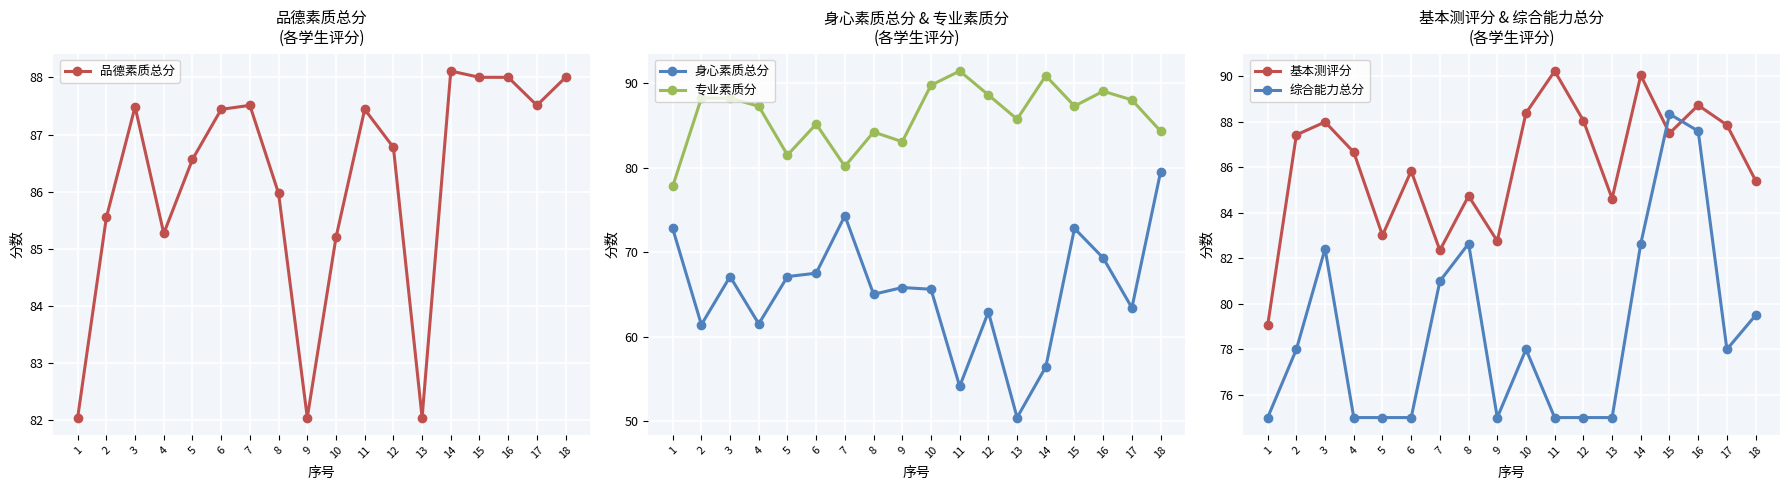

In 基本测评分, how many points are higher than both neighbors (excluding endpoints)?

6